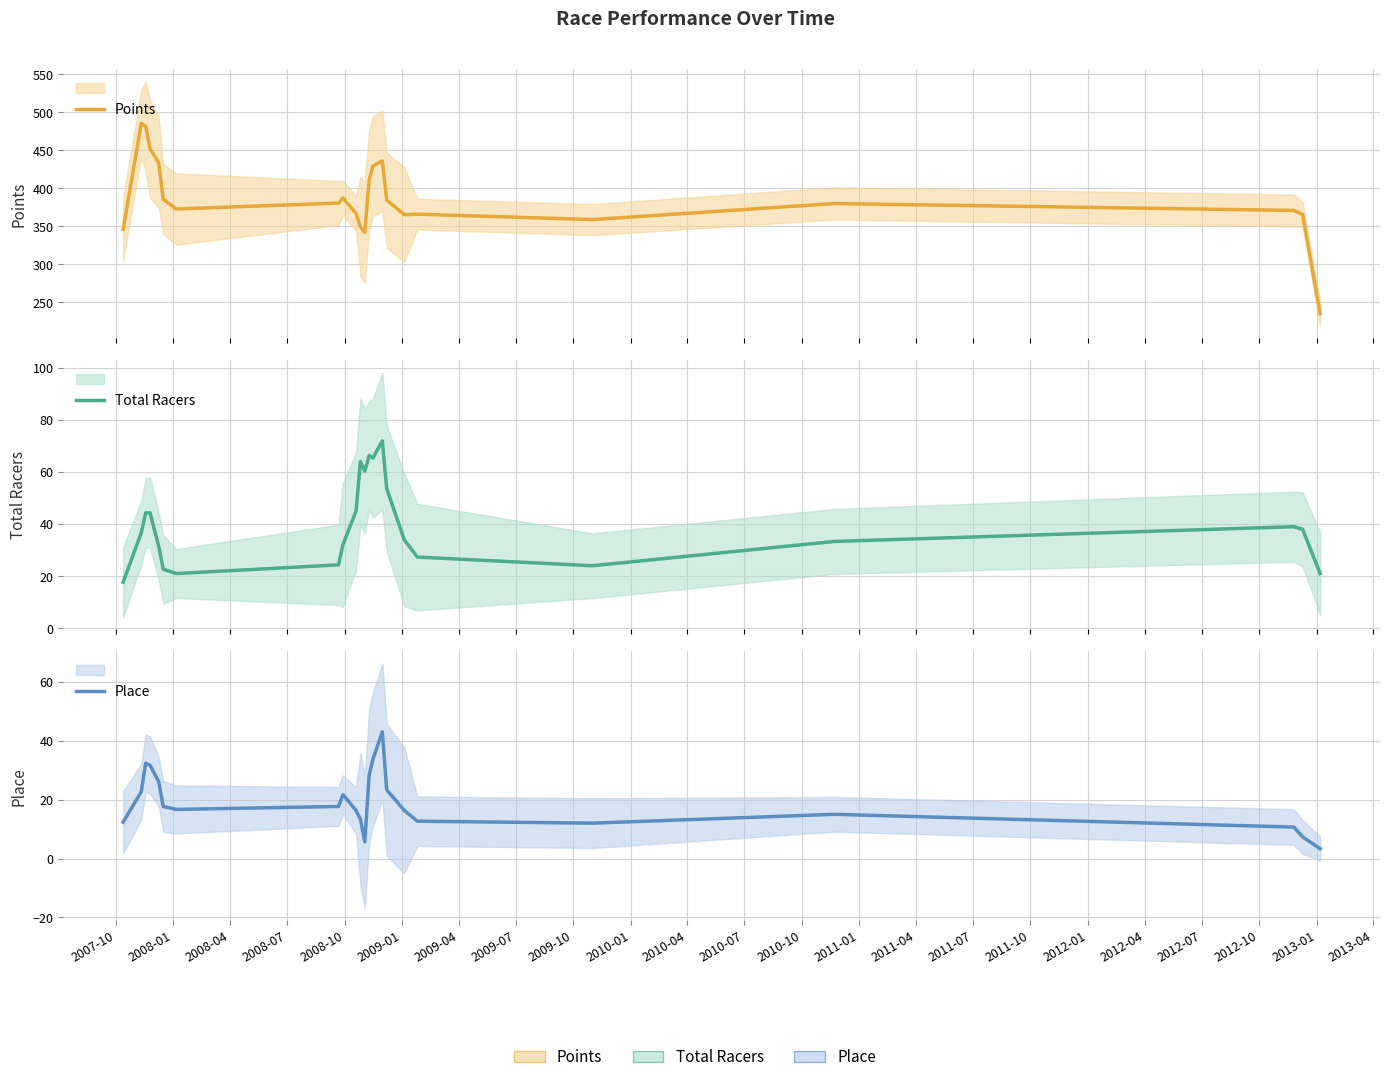

How many values in the Points series exceed 379?

12